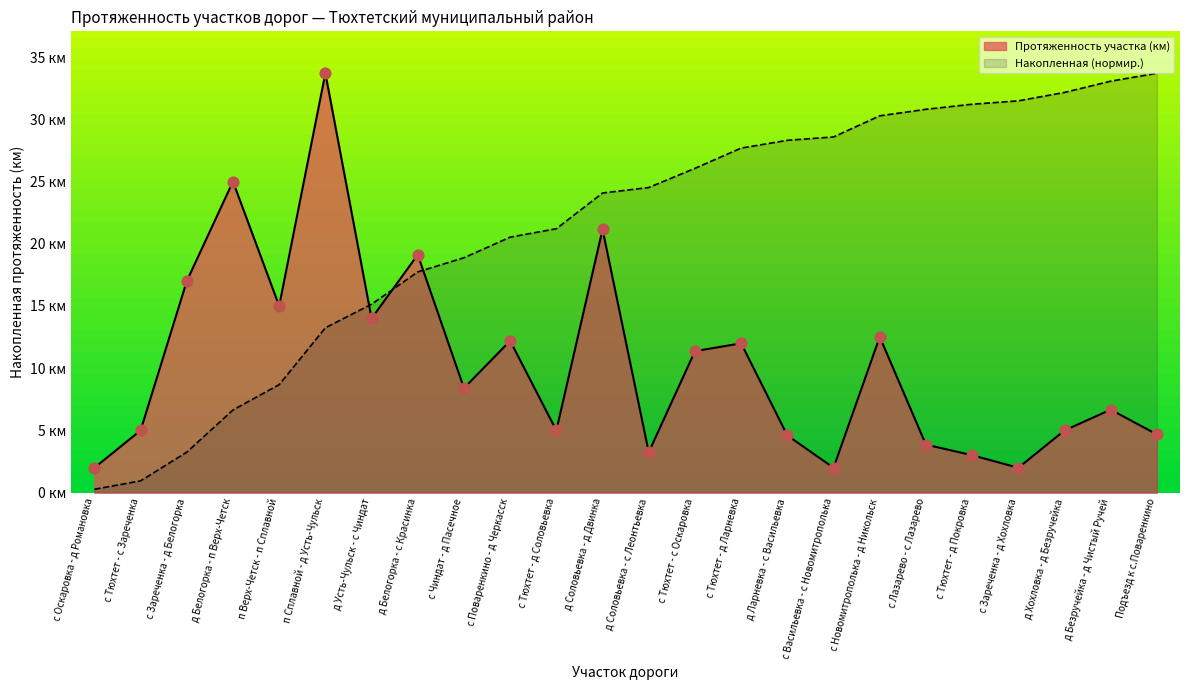

Approximately how many times larger is the value at д Белогорка - с Красинка compared to д Безручейка - д Чистый Ручей?

2.9